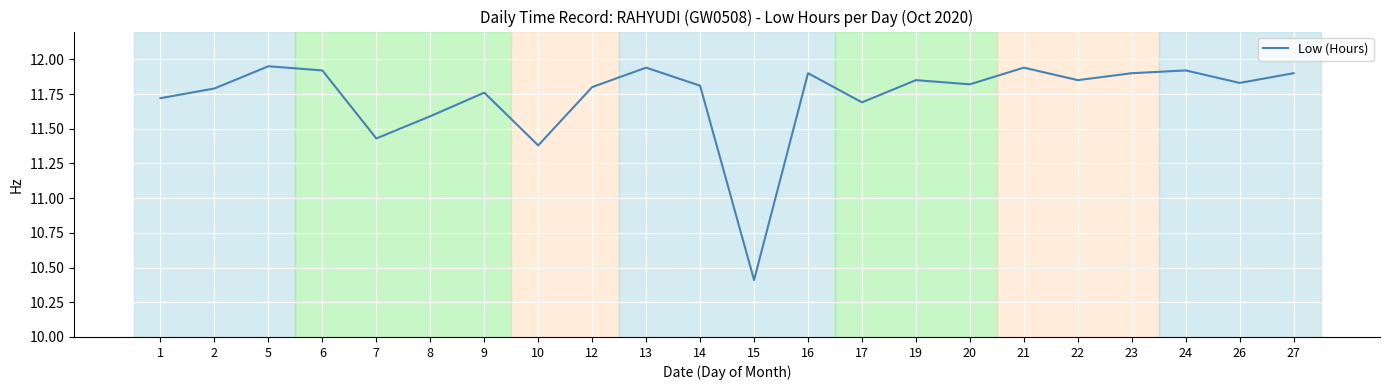

Is this an area chart (filled region under the line)?

No